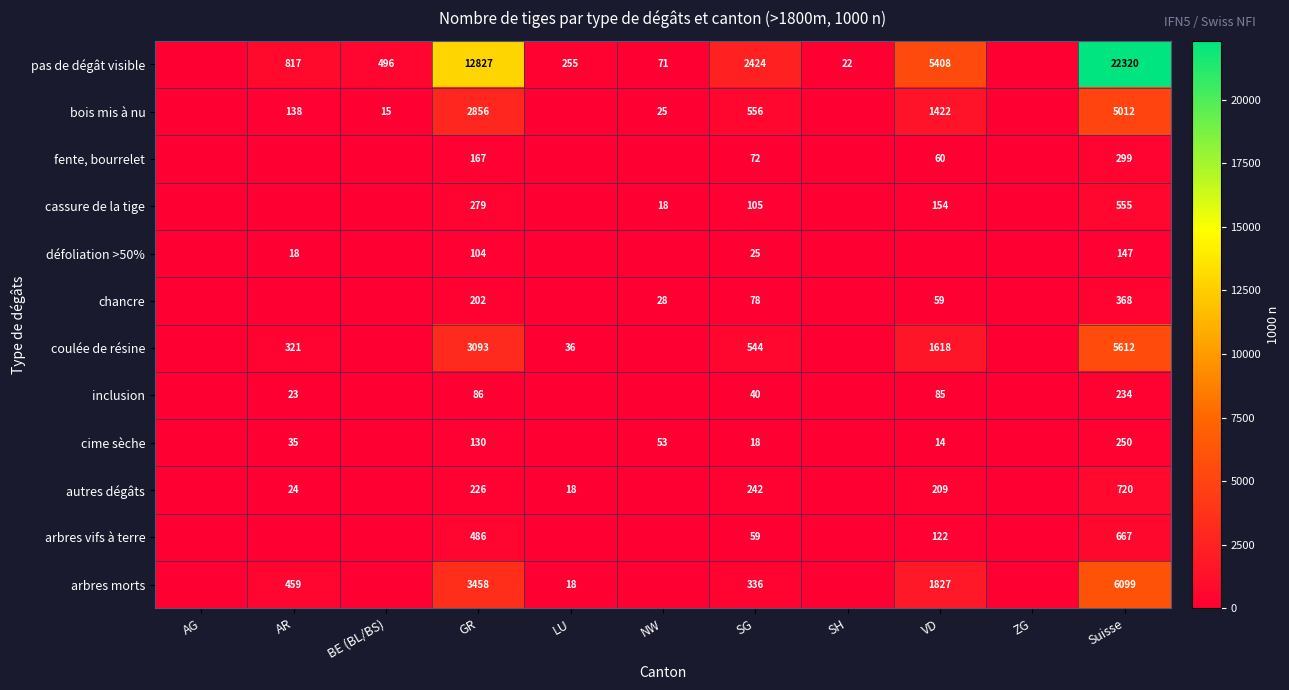

What is the spread (max minus min) of values at GR?

12741